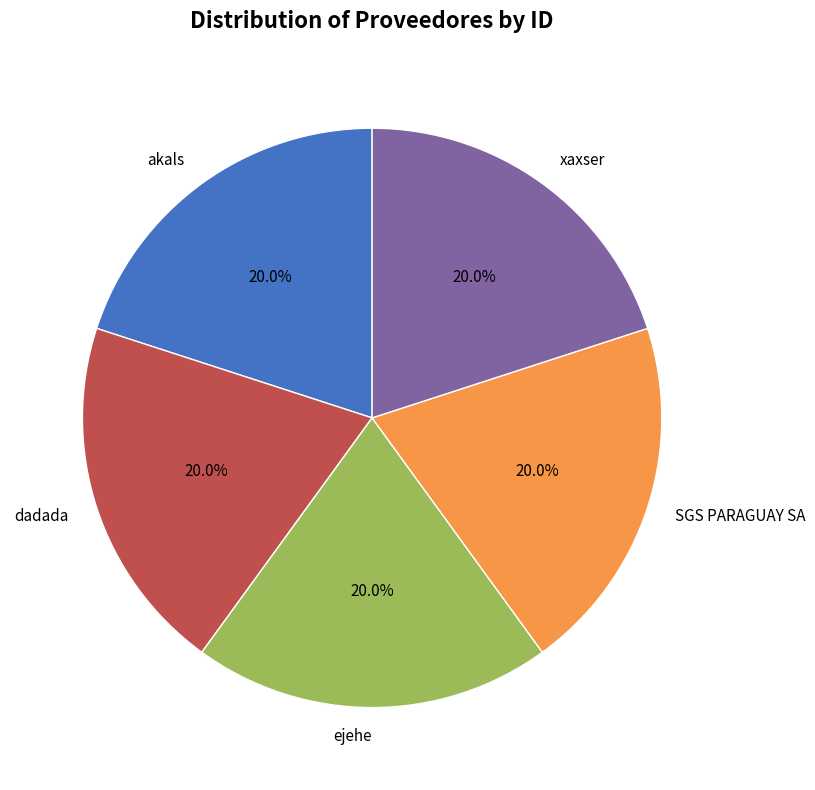

How many slices are in this pie chart?

5